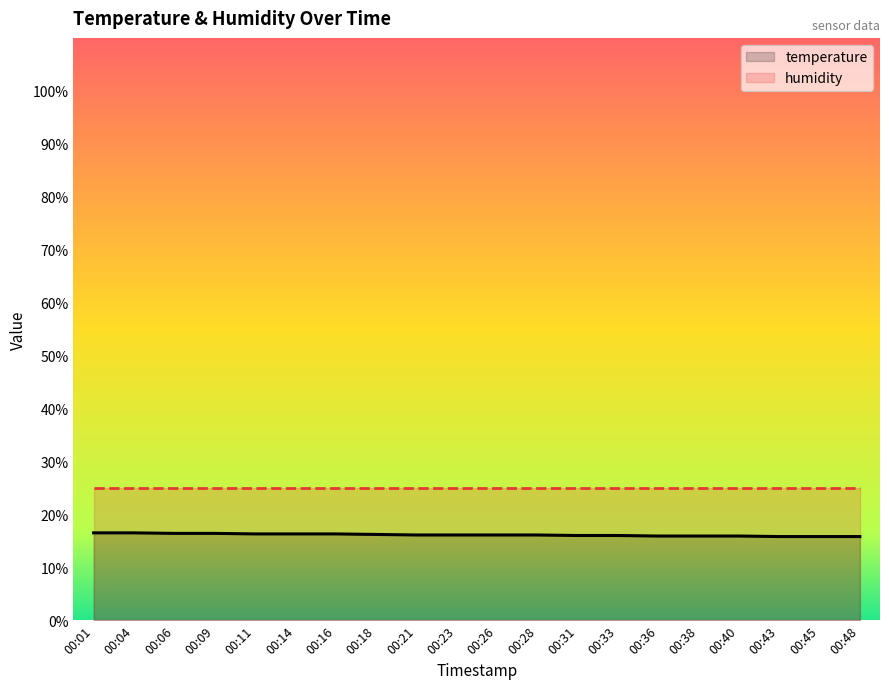

How many data points does each series have?

20